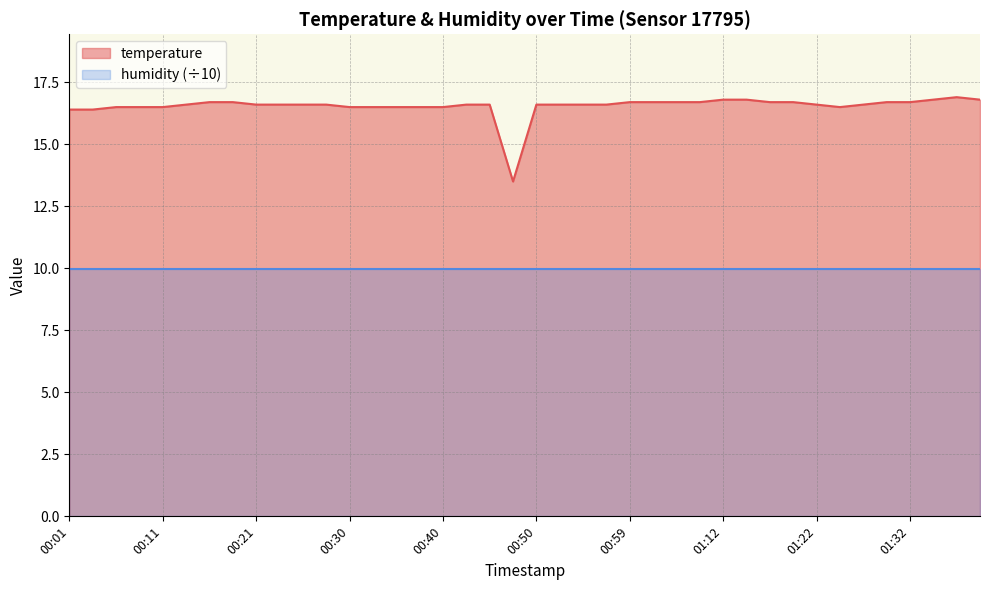

The chart shows a value of 7.0 at 00:01. True or false?

False